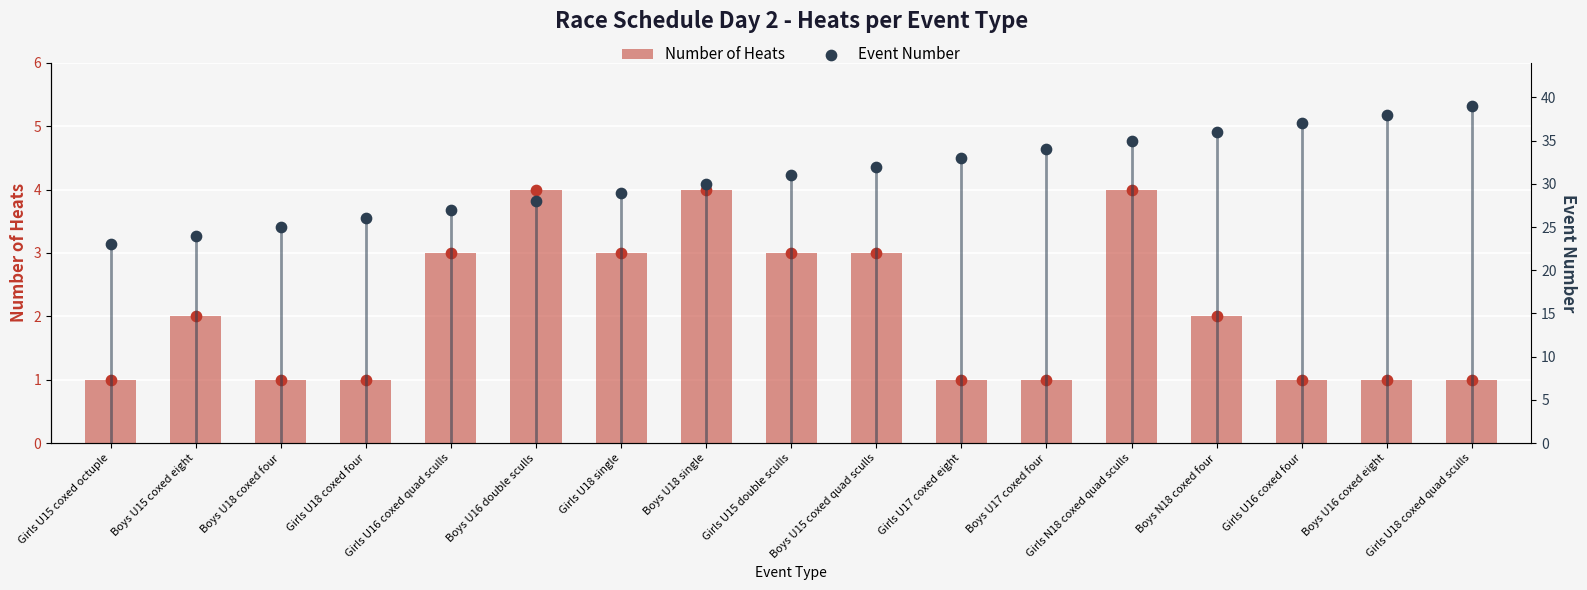

What are all the series names shown in the legend?

Number of Heats, Event Number